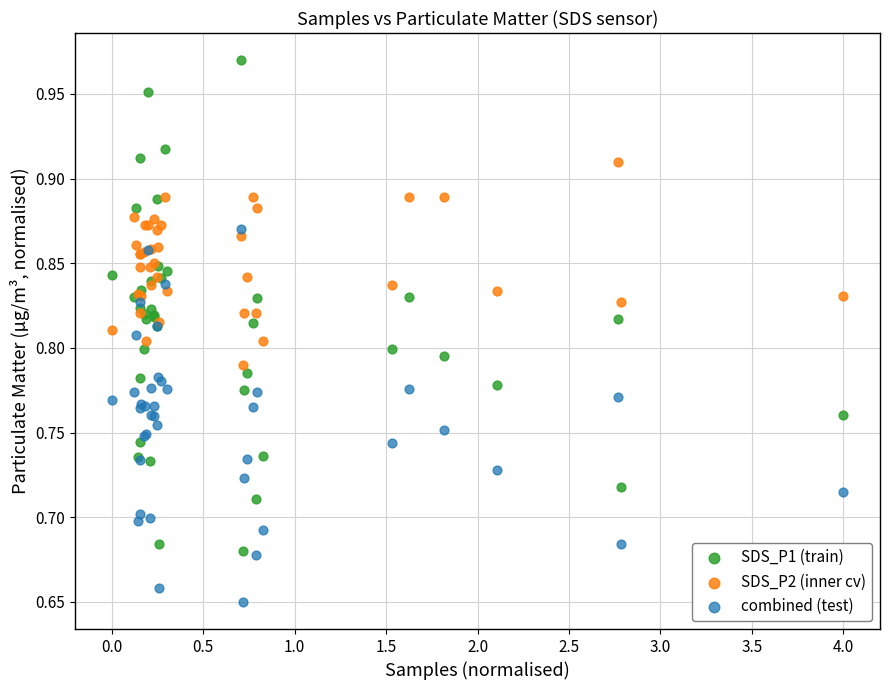

Which series has the widest spread of Y values?

SDS_P1 (train)